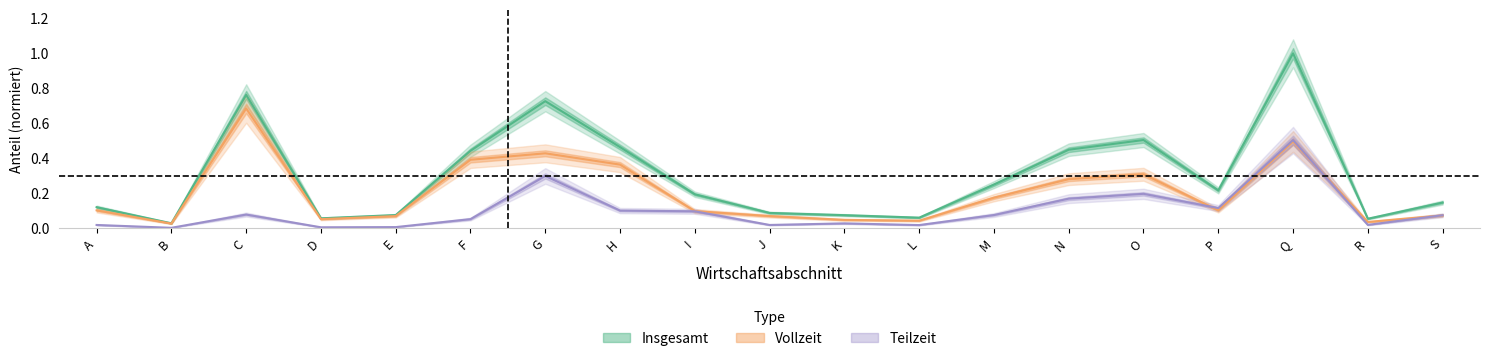

True or false: Vollzeit and Insgesamt intersect in this chart.

False